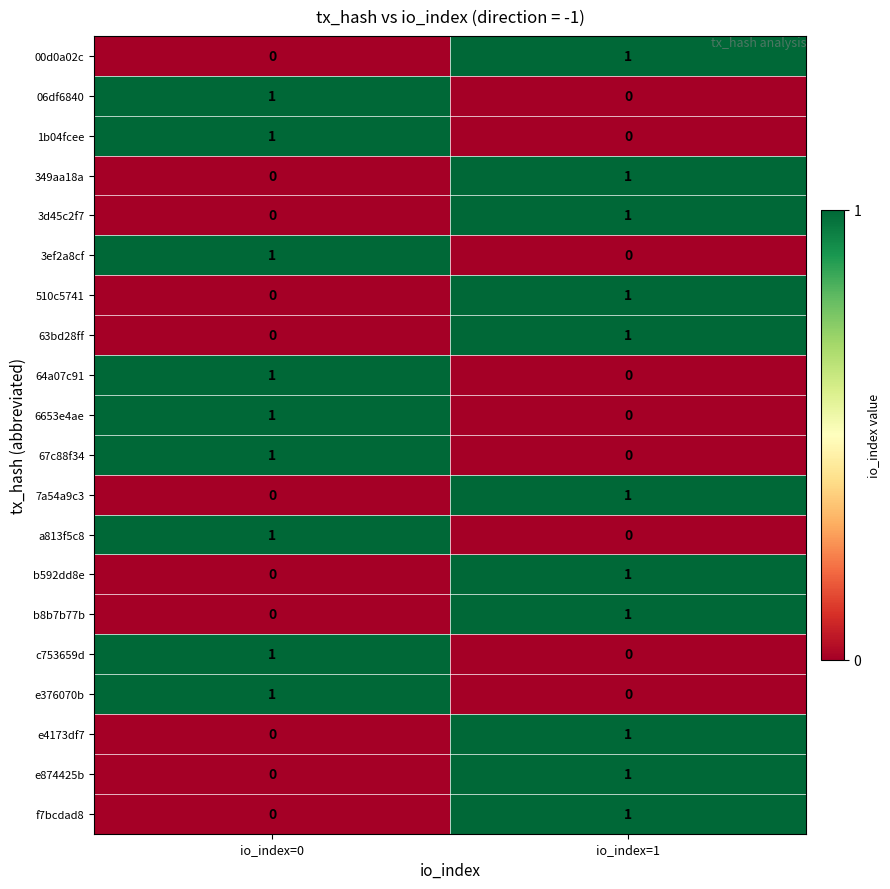

At which label is e4173df7 closest to 0?

io_index=0